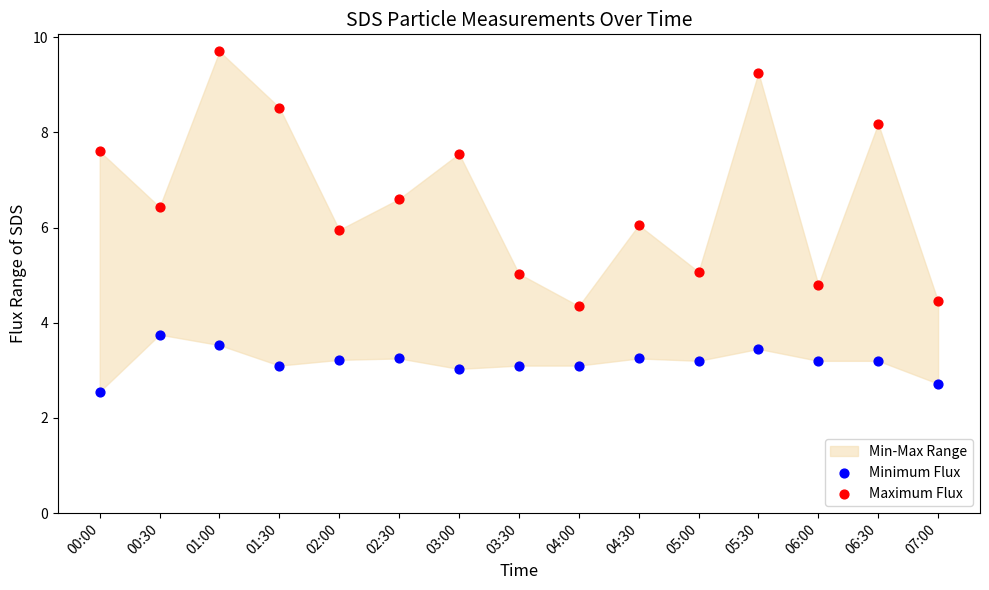

Which series contains the highest Y value?

Maximum Flux